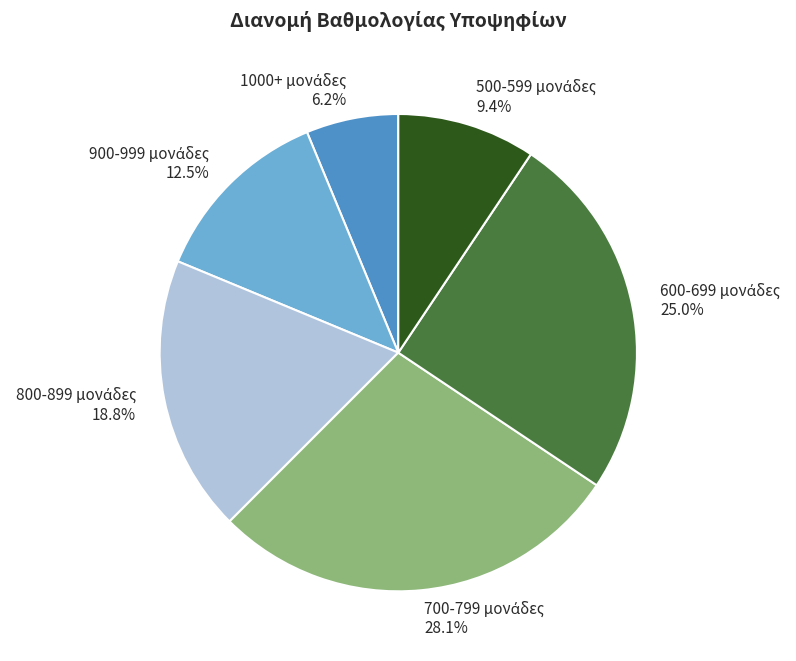

Does any single category account for the majority?

No